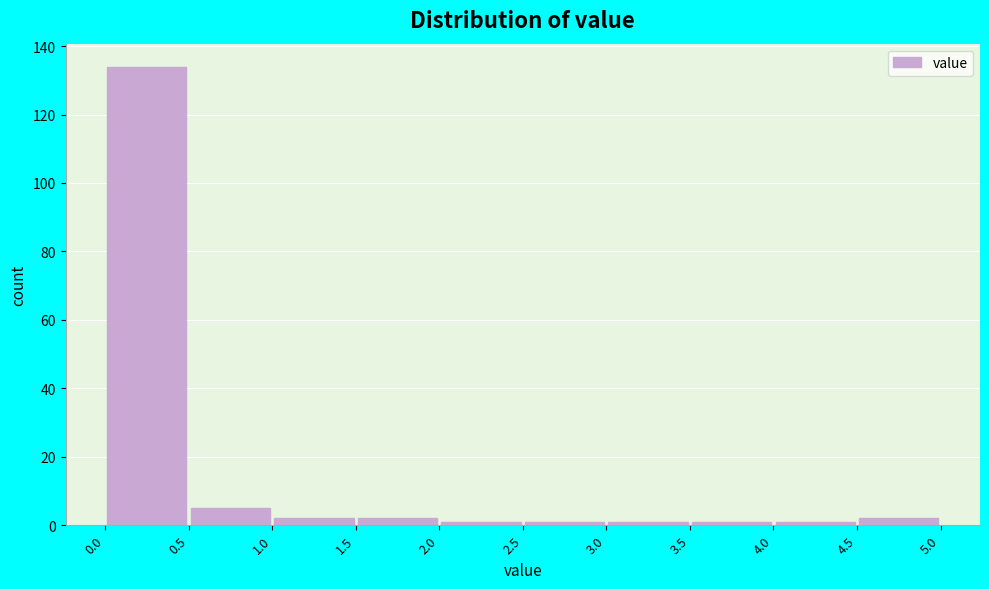

Over which range of the x-axis is the bar tallest?

0.0 to 0.5